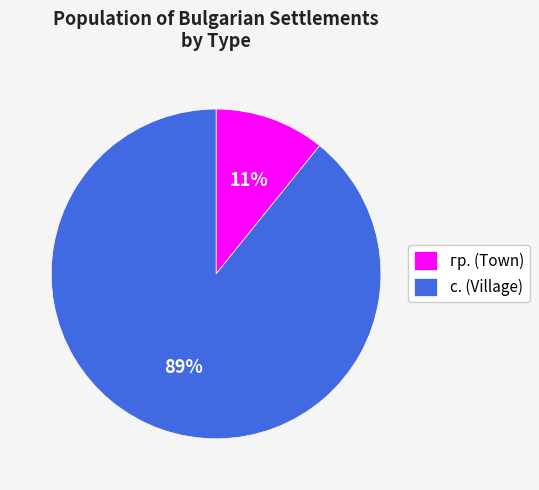

Is there a majority slice in this chart?

Yes